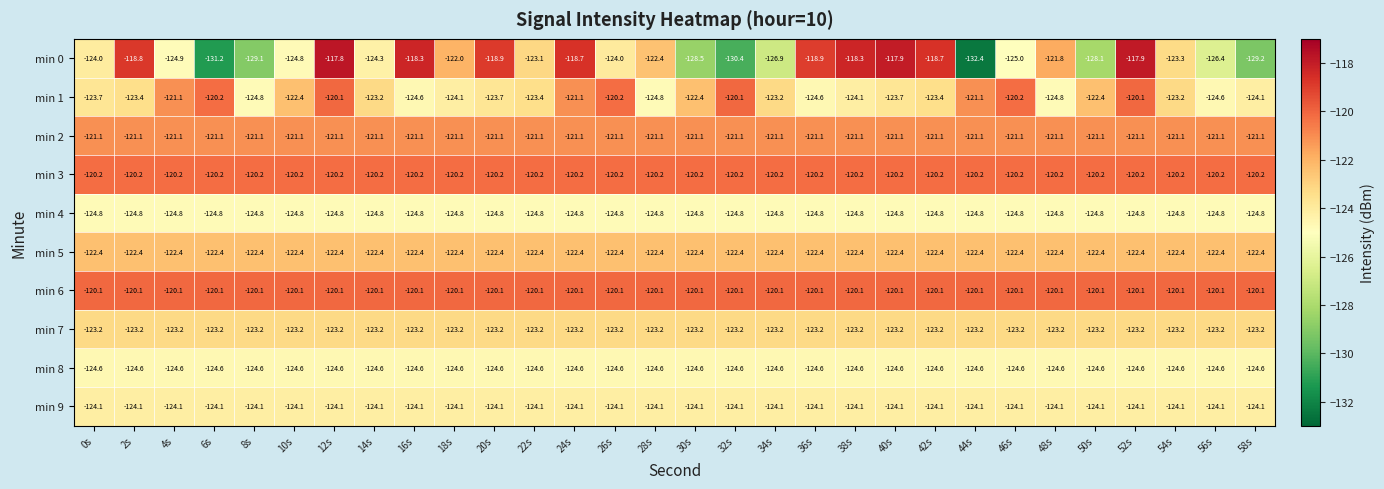

What is the maximum value shown in the chart?

-117.8